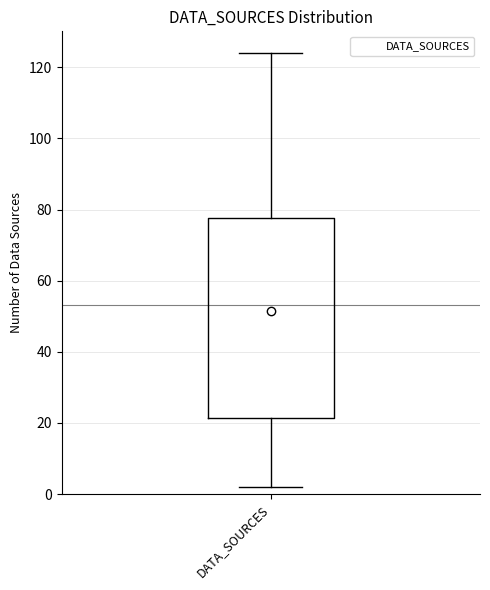

Transcribe this box plot: give where the median line is, the range the box spans, and where the two whiskers end, as read against the y-axis. The values are not printed on the chart, so give them approximately, as read against the axis.

median 52, box 22 to 78, whiskers 2 to 124